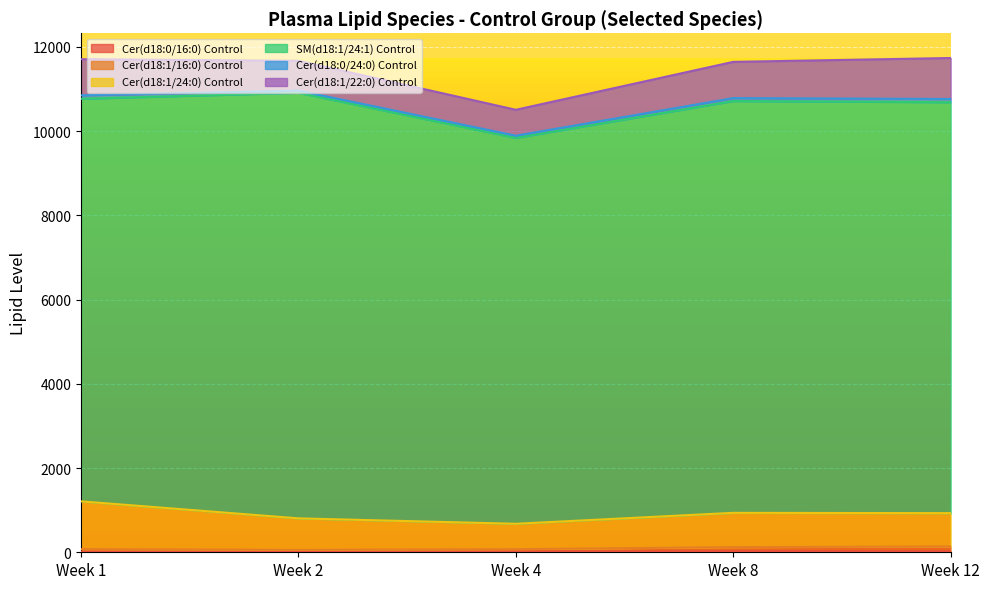

In Cer(d18:1/24:0) Control, how many points are lower than both neighbors (excluding endpoints)?

1